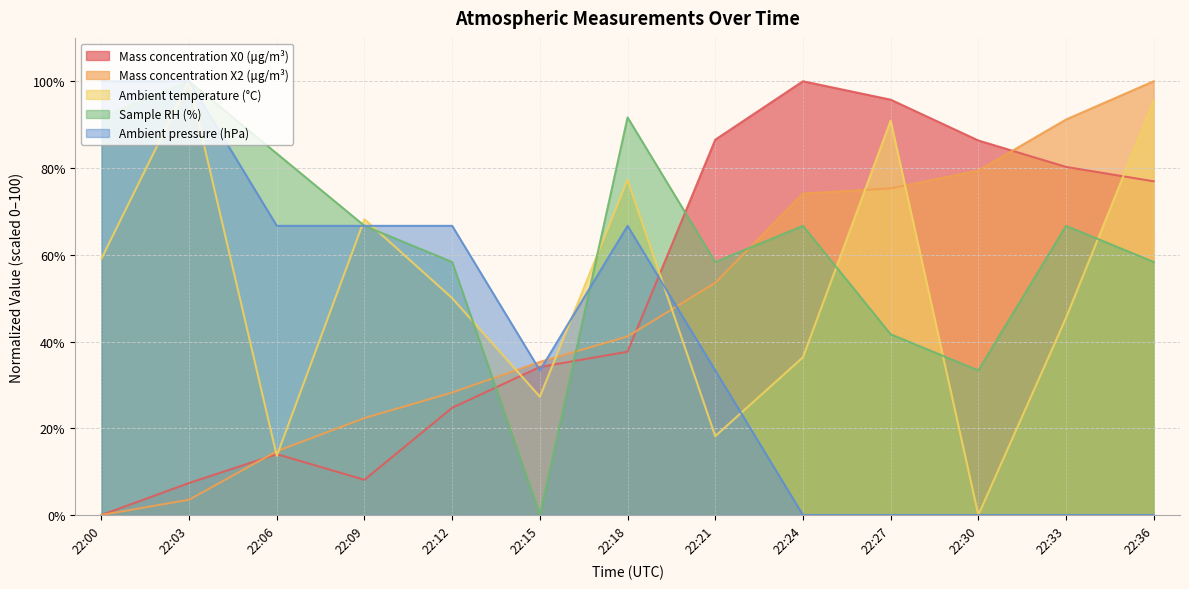

Is it true that Mass concentration X0 (μg/m³) equals 7.4 at 22:03?

True